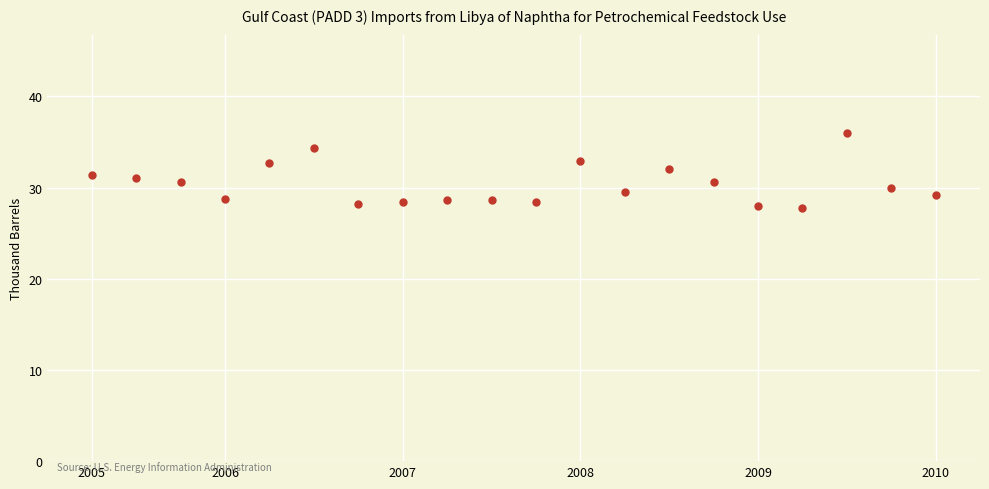

What is the range of Y values (max minus min)?

8.2